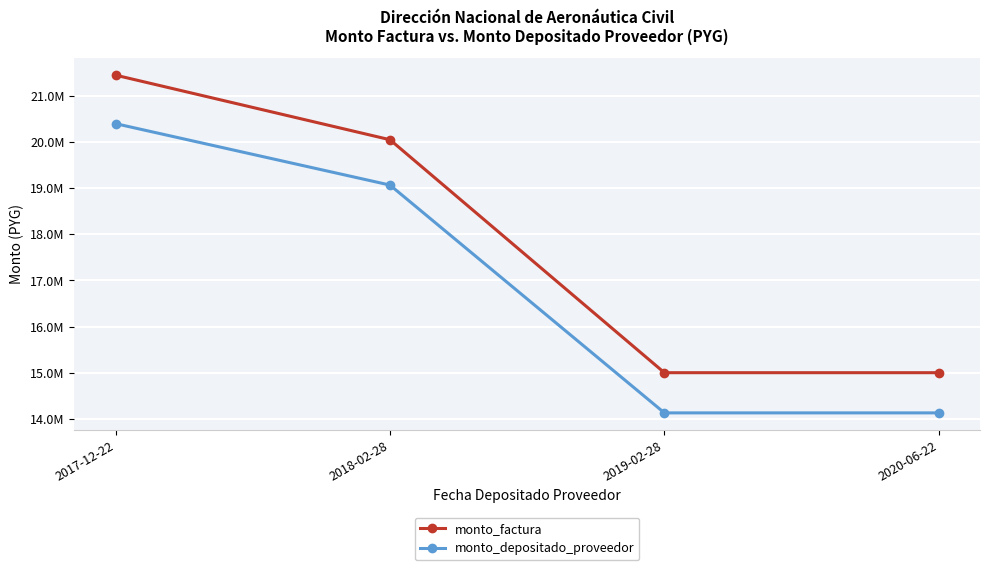

Read the monto_depositado_proveedor value at 2019-02-28, to the nearest 50.

14128900